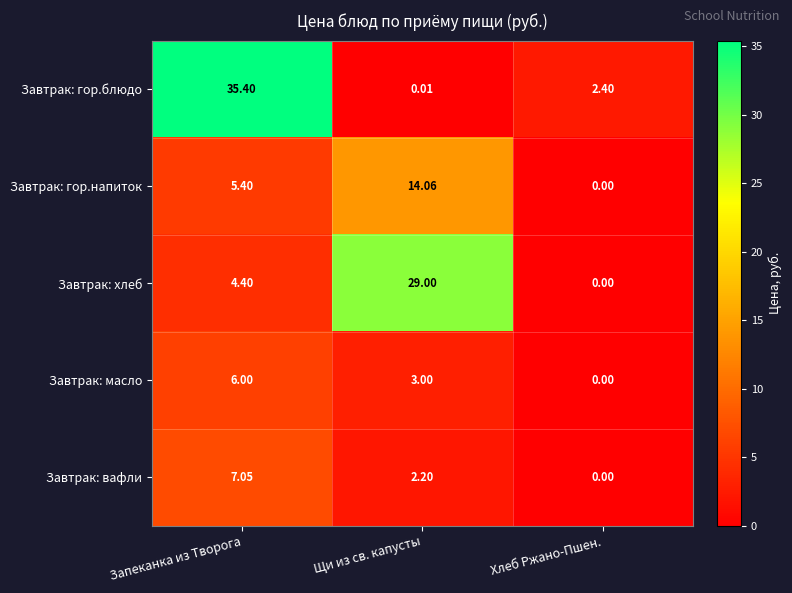

At which label does Завтрак: хлеб reach its peak?

Щи из св. капусты